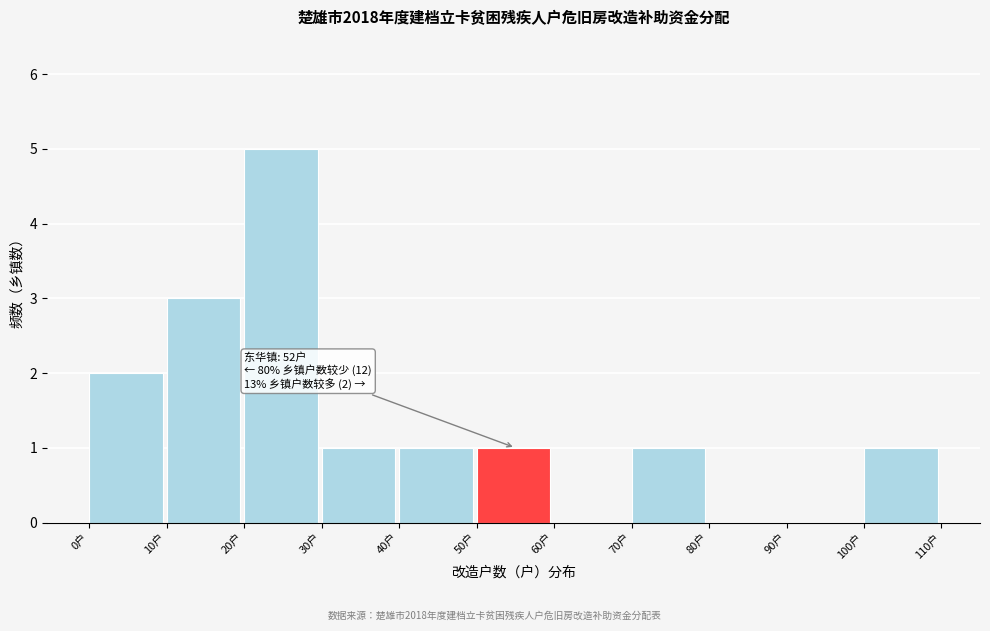

Over which range of the x-axis is the bar tallest?

20 to 30